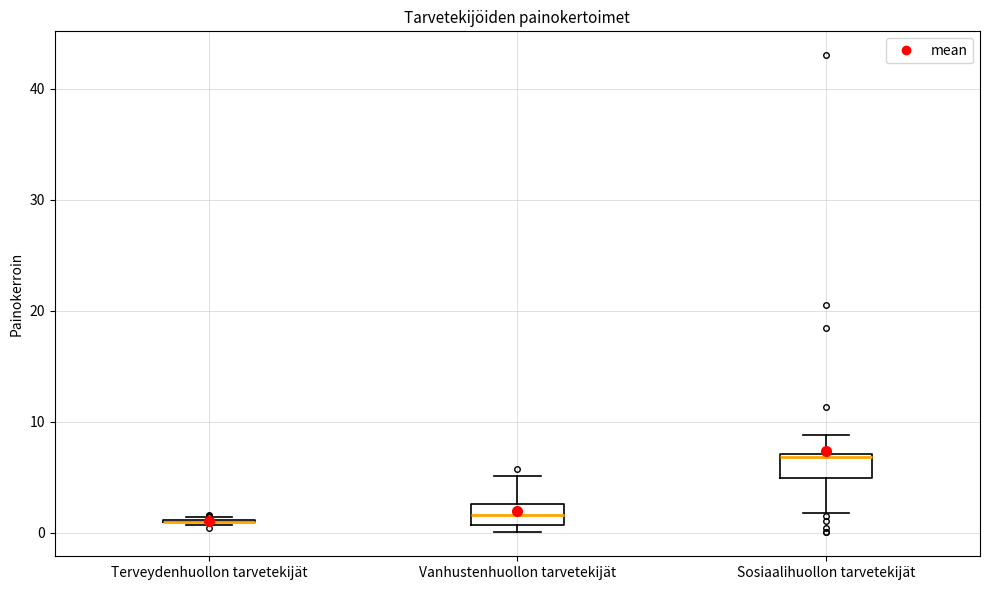

Where does the upper whisker of the box for Vanhustenhuollon tarvetekijät end on the y-axis? The values are not printed on the chart, so give them approximately, as read against the axis.

5